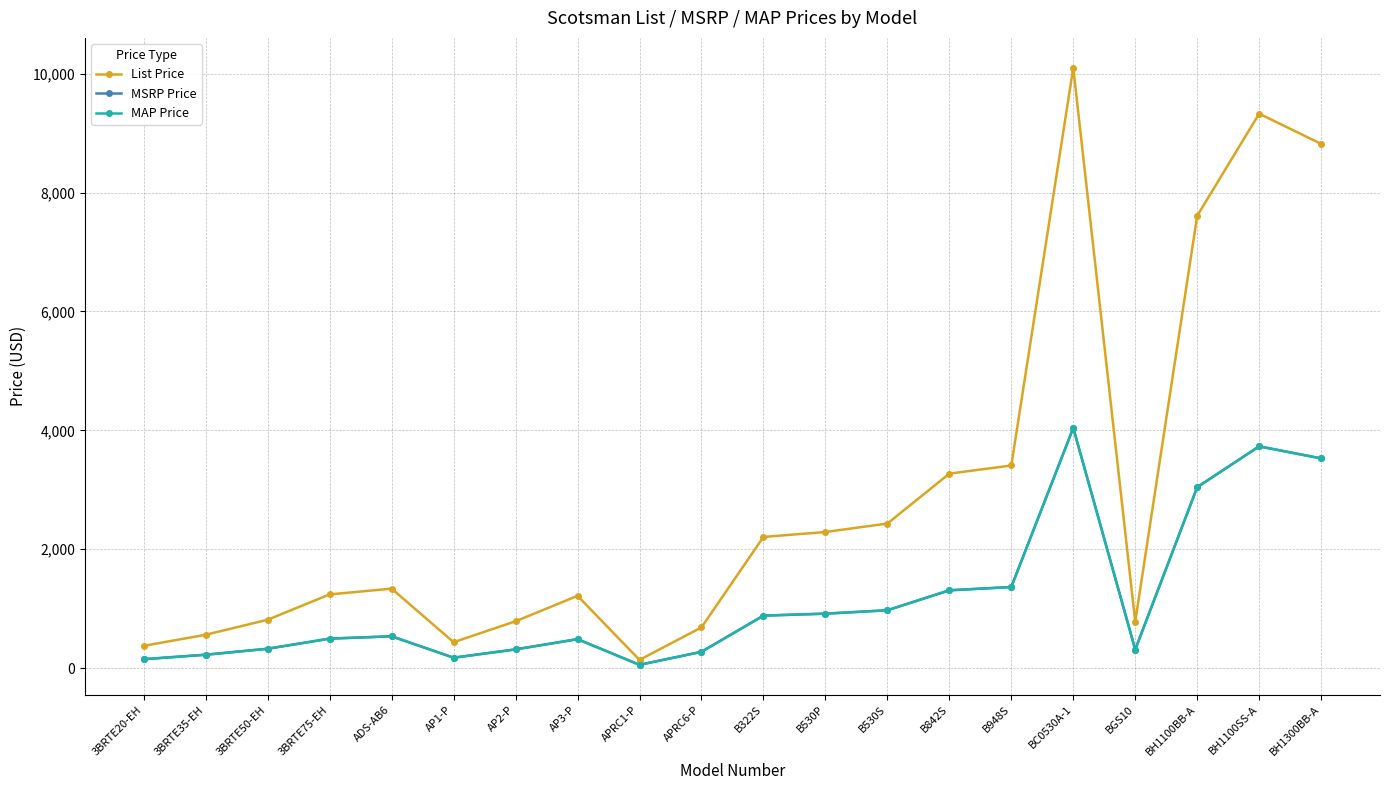

How many lines are shown in the chart?

3